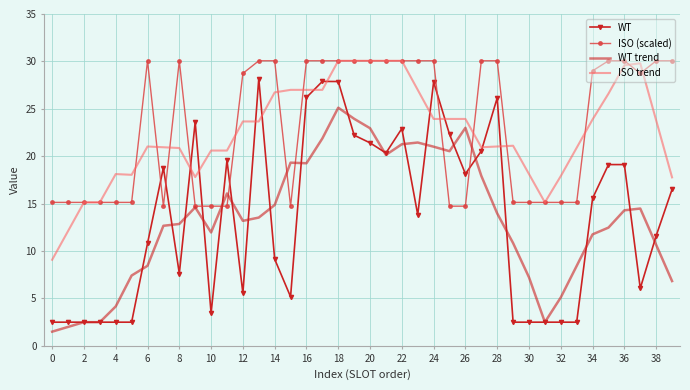

Which series has the largest total across all categories?

ISO (scaled)